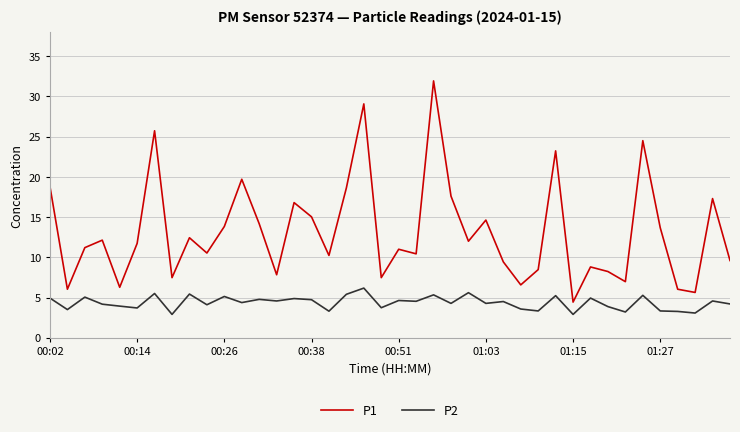

Which series has the widest spread of values?

P1